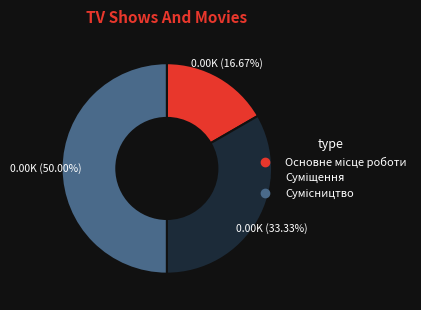

To the nearest percent, what is the difference between the largest and smallest slice percentages?

33%